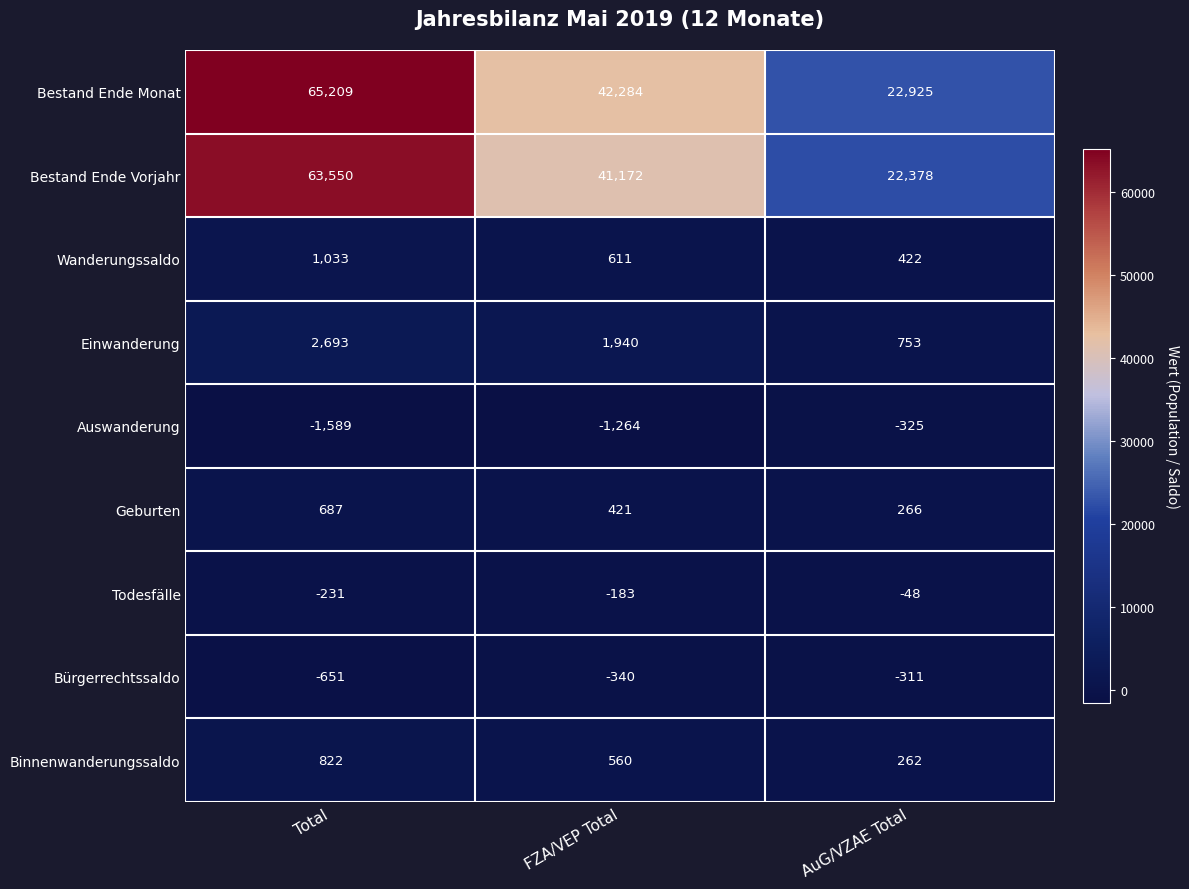

Where does the Einwanderung series first go above 1940?

Total